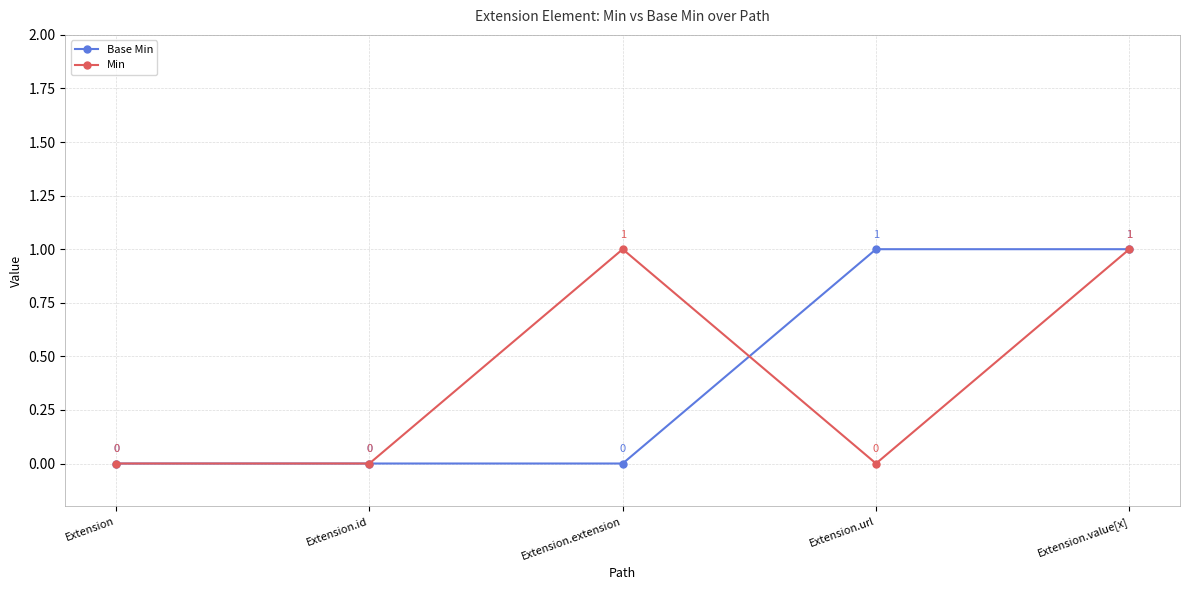

True or false: Min has a value of 1 at Extension.url.

False